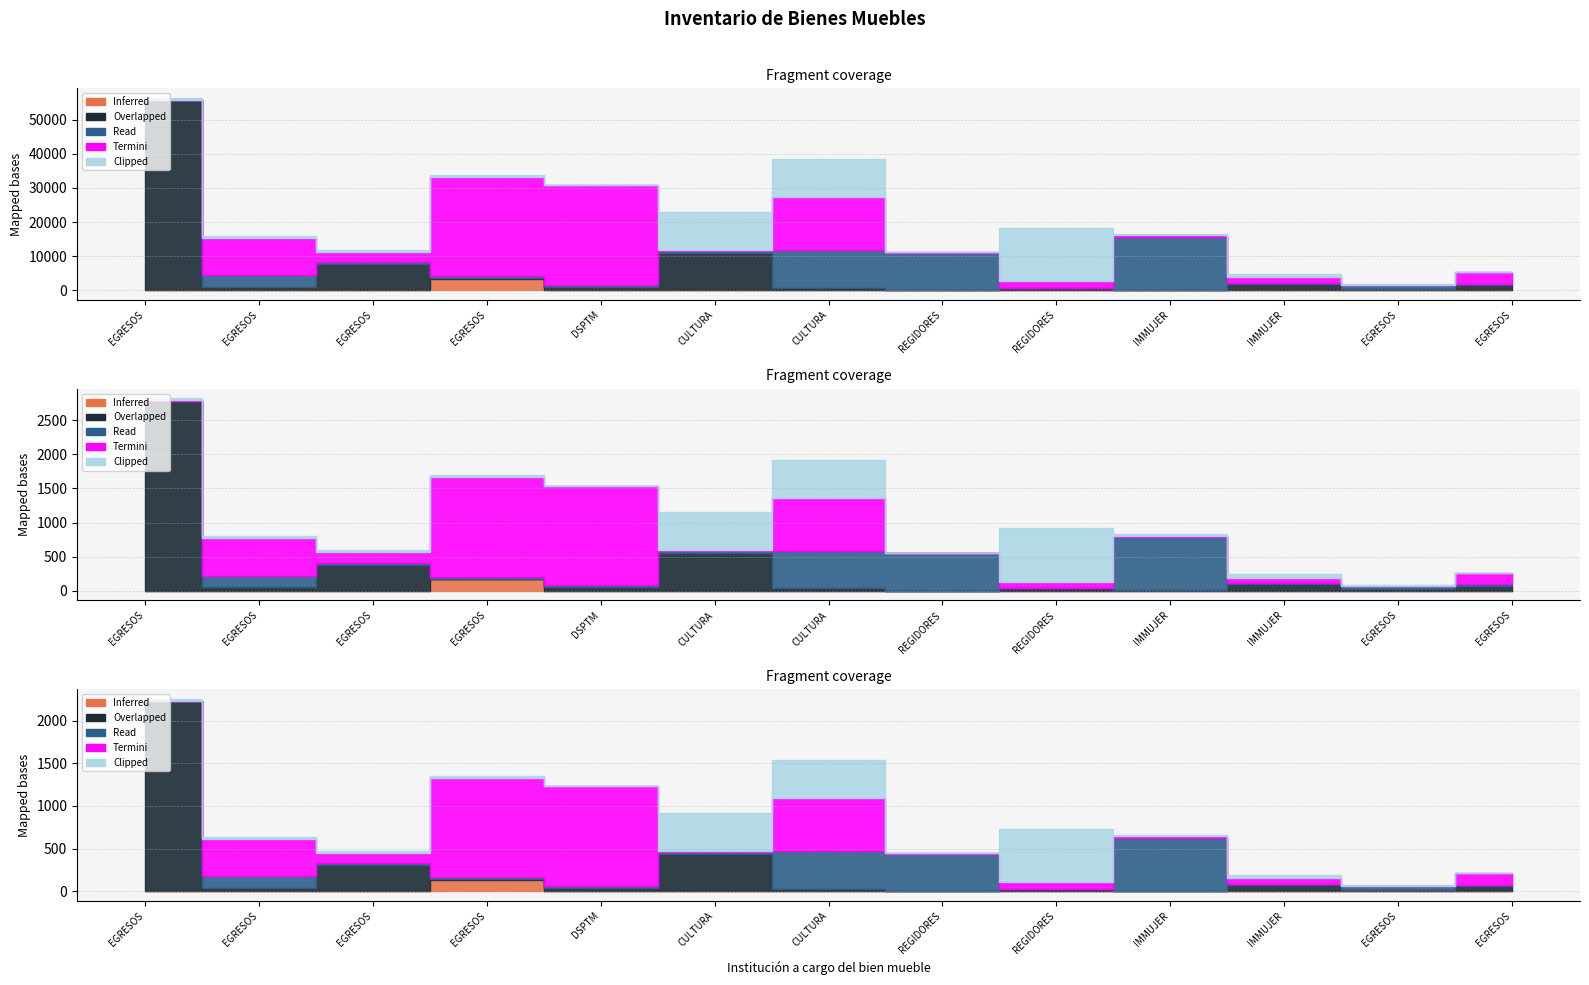

Where is Inferred nearest to the value 1684?

EGRESOS